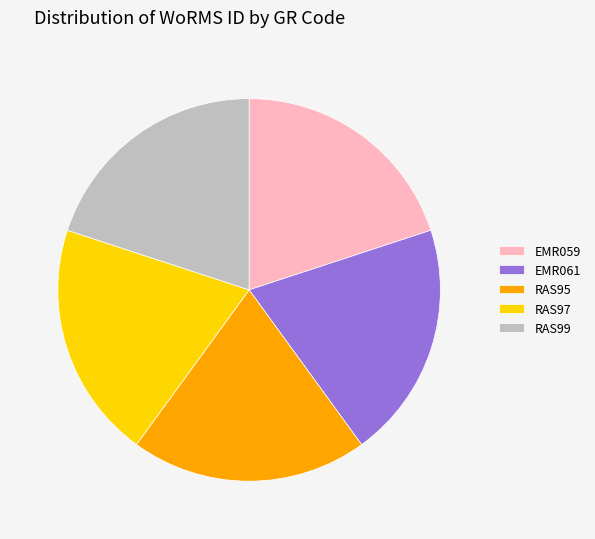

Count the number of slices in the pie.

5